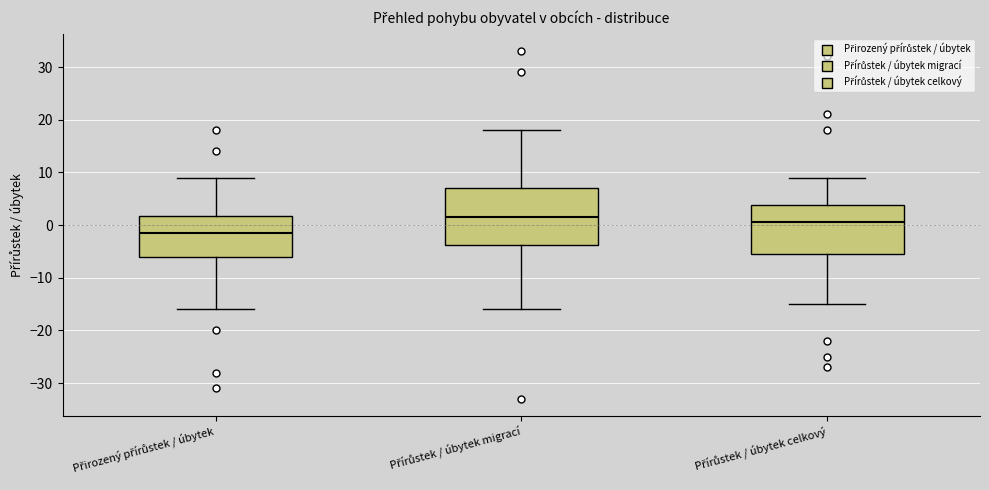

Reading left to right, transcribe this box plot: for each box, give where its median line is, the range the box spans, and where its two whiskers end, as read against the y-axis. The values are not printed on the chart, so give them approximately, as read against the axis.

Přirozený přírůstek / úbytek: median -1, box -6 to 2, whiskers -16 to 9
Přírůstek / úbytek migrací: median 2, box -4 to 7, whiskers -16 to 18
Přírůstek / úbytek celkový: median 1, box -5 to 4, whiskers -15 to 9